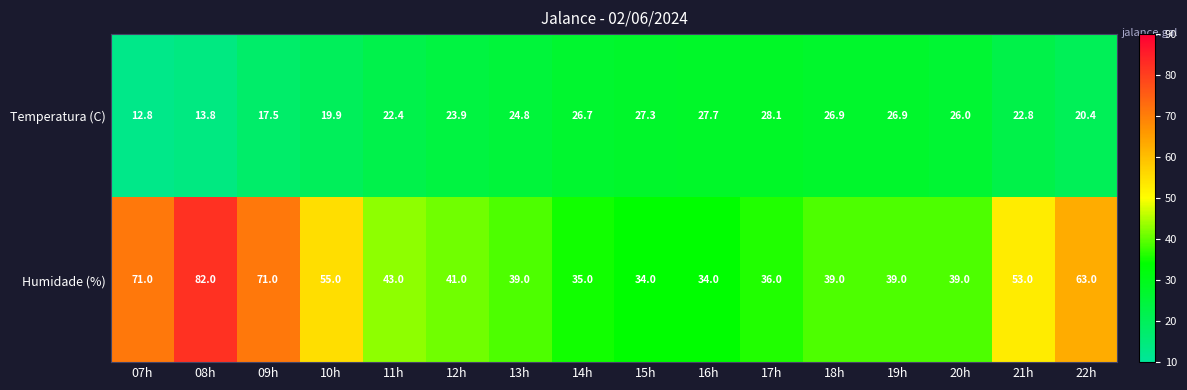

What is the sum of all Humidade (%) values?

774.0